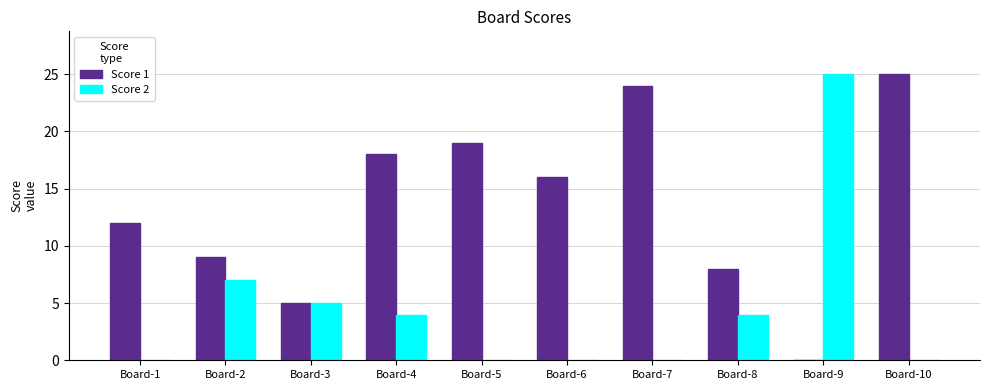

Between Board-1 and Board-9, which series saw the biggest shift?

Score 2